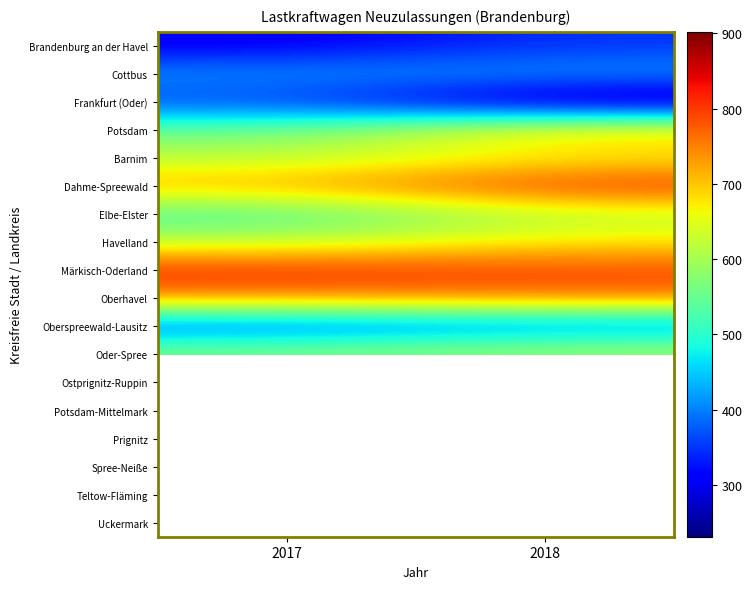

List the series in order of their peak value, lowest first.

Uckermark, Brandenburg an der Havel, Frankfurt (Oder), Oberspreewald-Lausitz, Ostprignitz-Ruppin, Spree-Neiße, Cottbus, Prignitz, Elbe-Elster, Barnim, Oder-Spree, Havelland, Potsdam, Oberhavel, Dahme-Spreewald, Märkisch-Oderland, Teltow-Fläming, Potsdam-Mittelmark